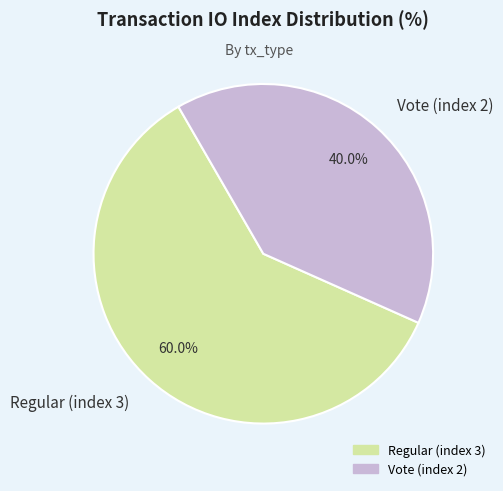

Which slice is the smallest?

Vote (index 2)